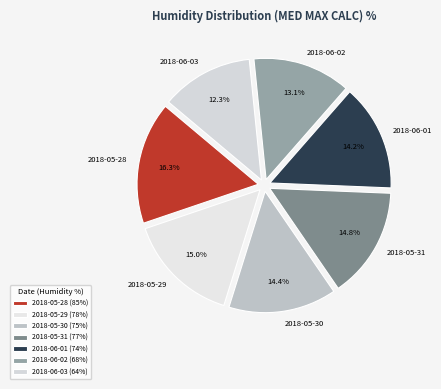

True or false: 2018-06-01 accounts for 29% of the total.

False